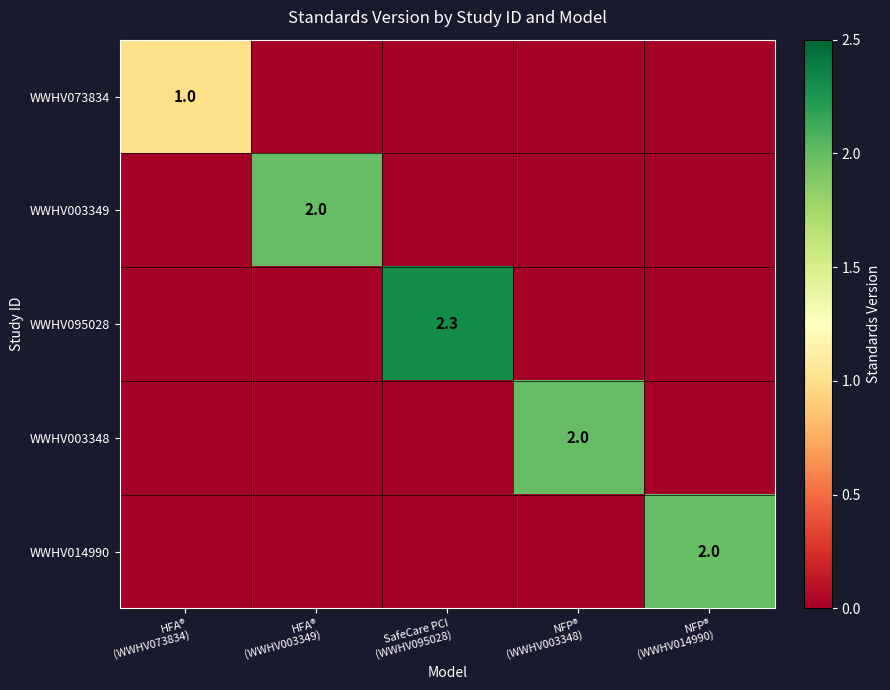

The WWHV003348 series shows 1.2 at NFP® (WWHV014990). True or false?

False